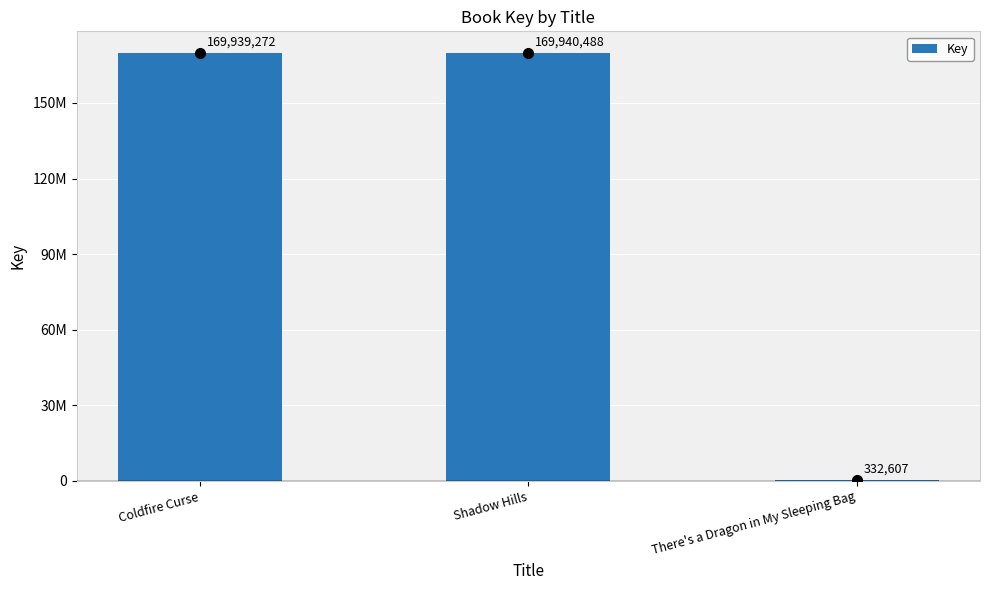

What is the sum of all values?

340212367